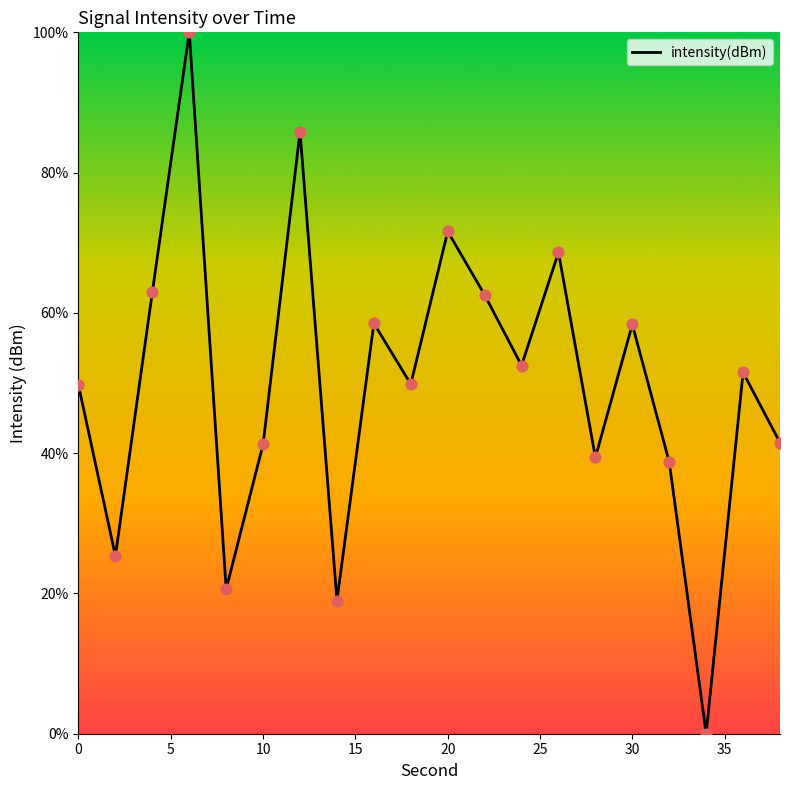

What is the difference between the maximum and minimum values?

100.0